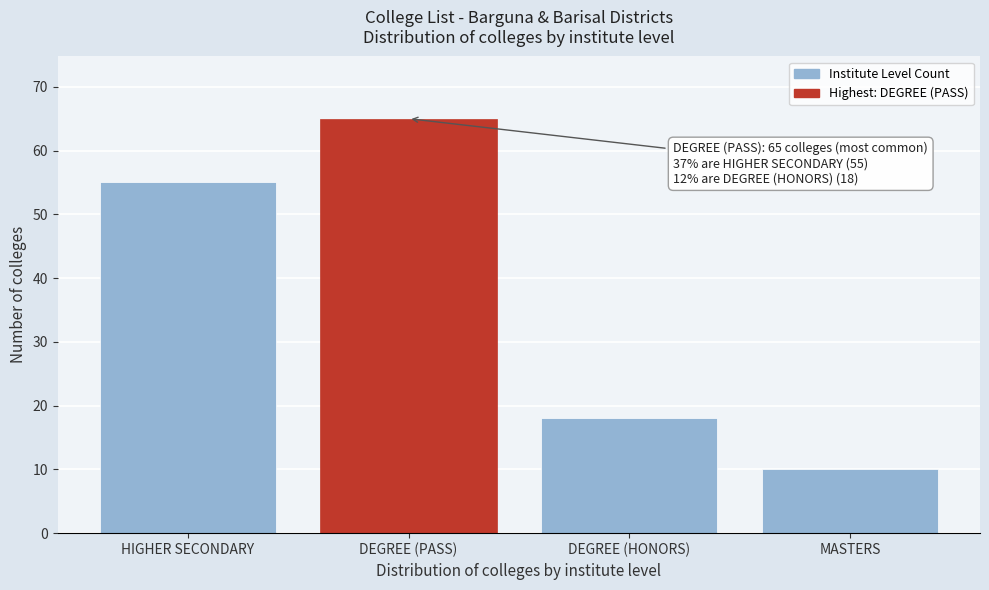

Reading left to right, list all the values displayed in this chart.

HIGHER SECONDARY=55	DEGREE (PASS)=65	DEGREE (HONORS)=18	MASTERS=10